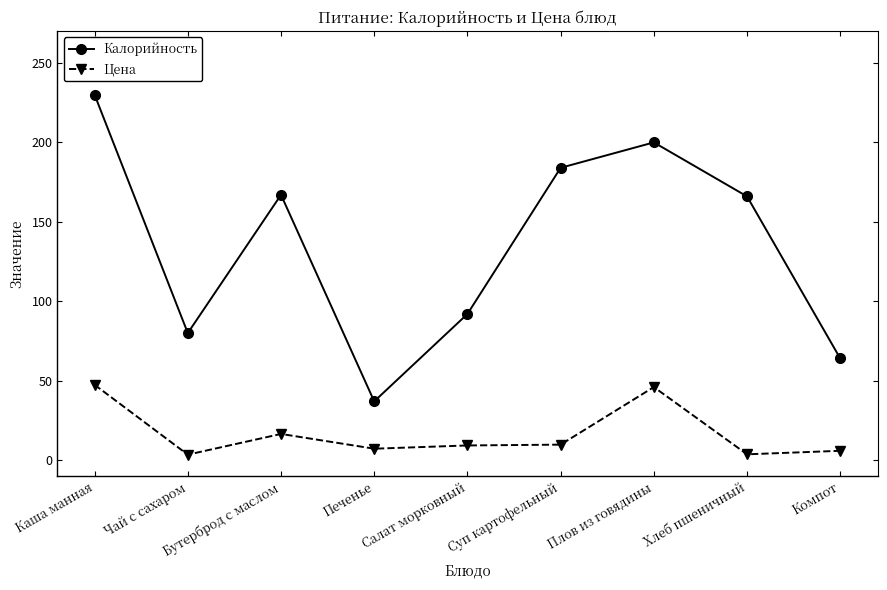

What position from the right is Хлеб пшеничный?

2